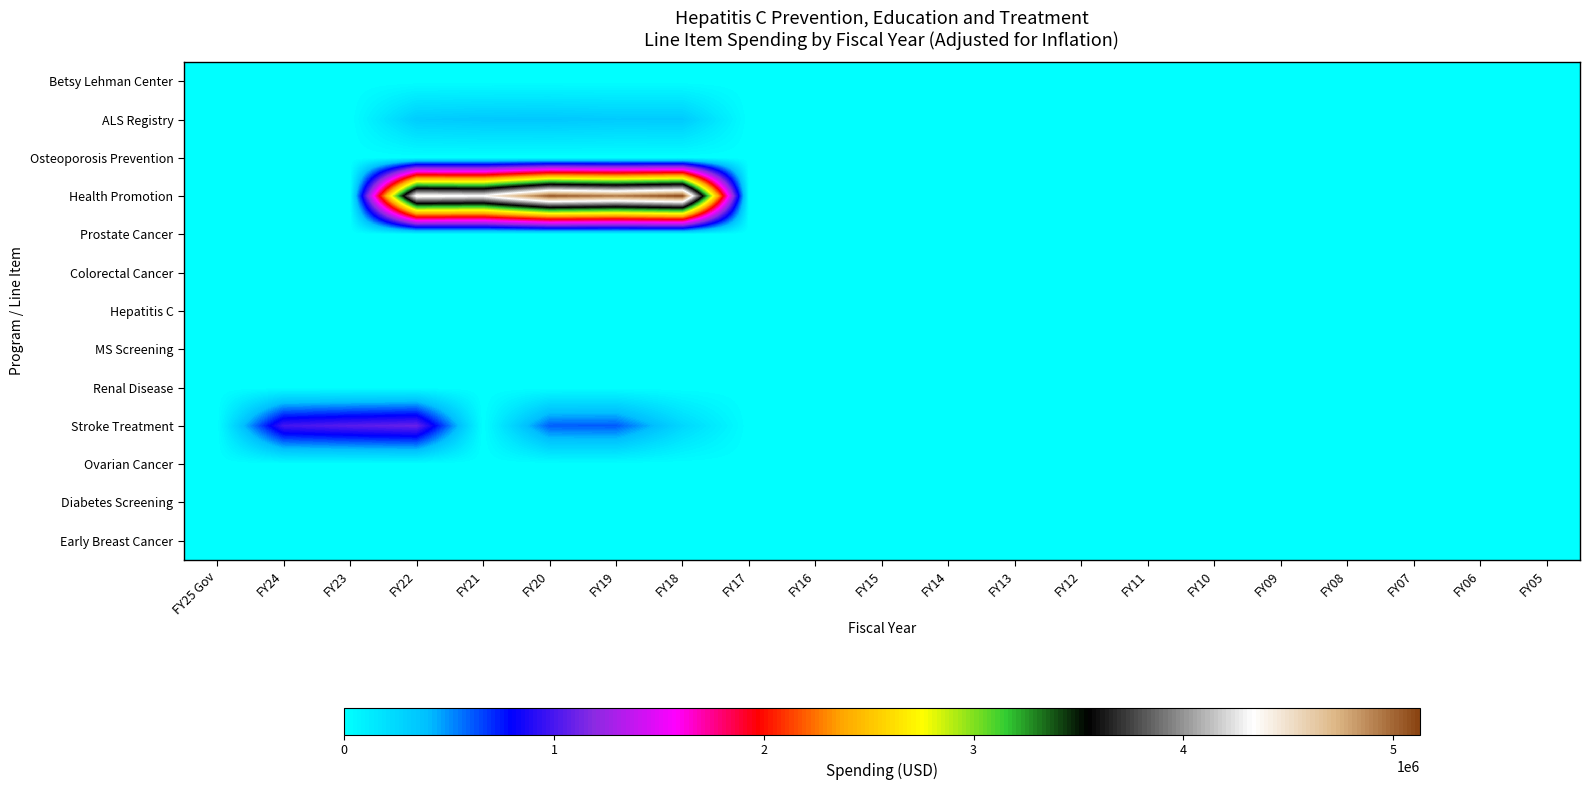

Which has a higher value, FY13 or FY08?

FY13